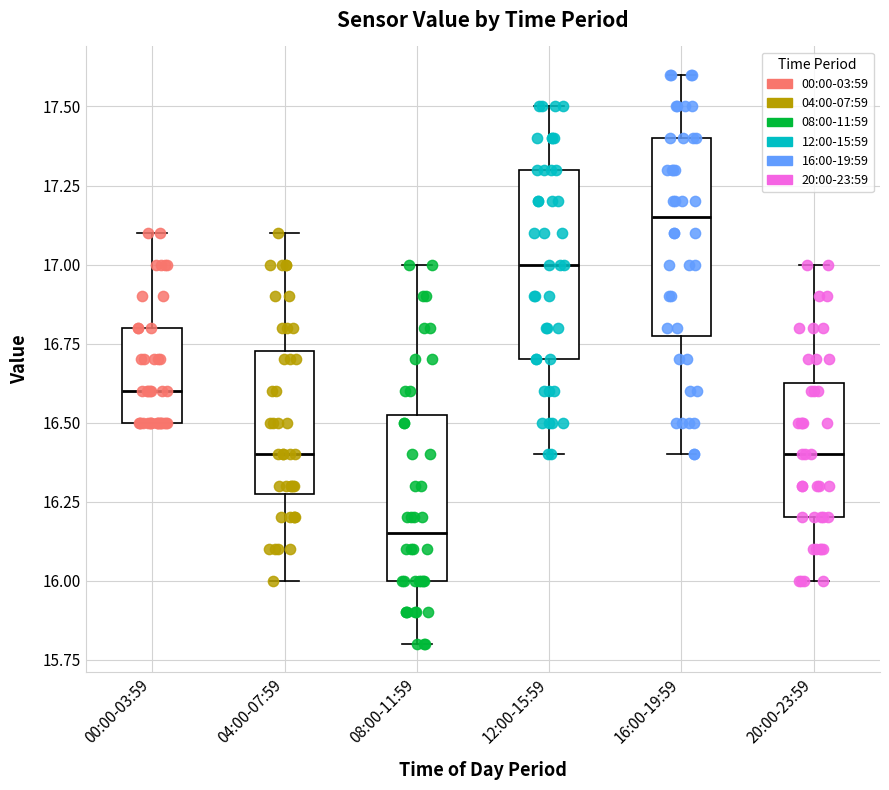

Reading left to right, read every box against the y-axis: the position of its median line, the range the box covers, and the ends of its whiskers. The values are not printed on the chart, so give them approximately, as read against the axis.

00:00-03:59: median 16.60, box 16.50 to 16.80, whiskers 16.50 to 17.10
04:00-07:59: median 16.40, box 16.30 to 16.75, whiskers 16.00 to 17.10
08:00-11:59: median 16.15, box 16.00 to 16.55, whiskers 15.80 to 17.00
12:00-15:59: median 17.00, box 16.70 to 17.30, whiskers 16.40 to 17.50
16:00-19:59: median 17.15, box 16.80 to 17.40, whiskers 16.40 to 17.60
20:00-23:59: median 16.40, box 16.20 to 16.65, whiskers 16.00 to 17.00